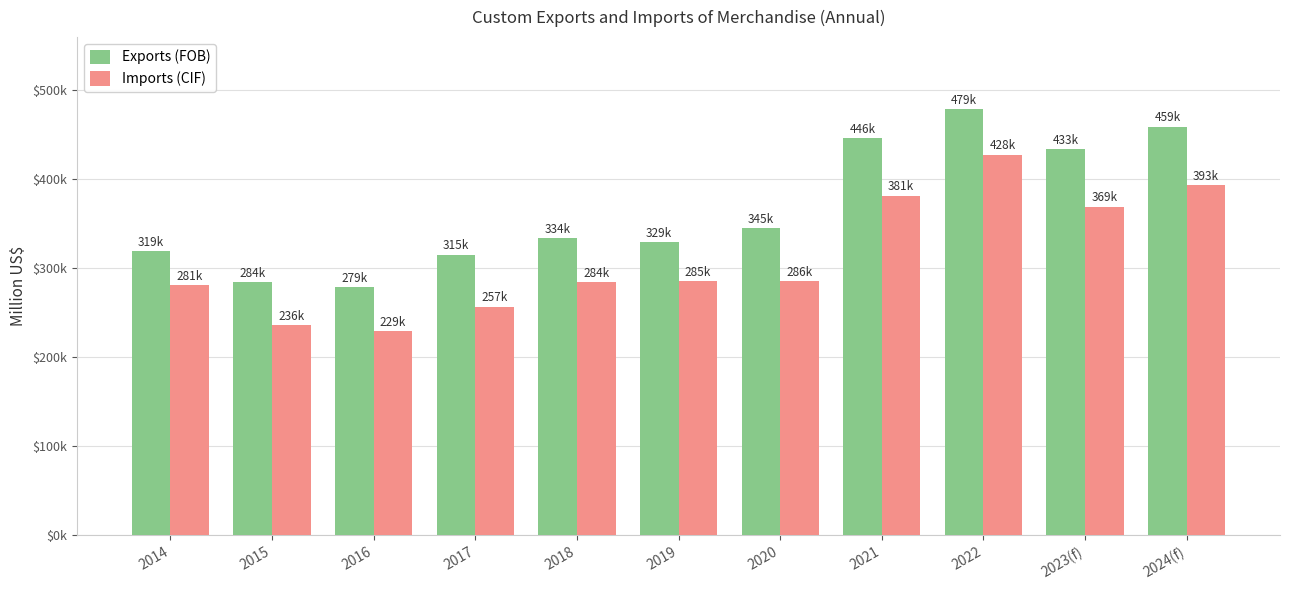

Are the bars horizontal?

No